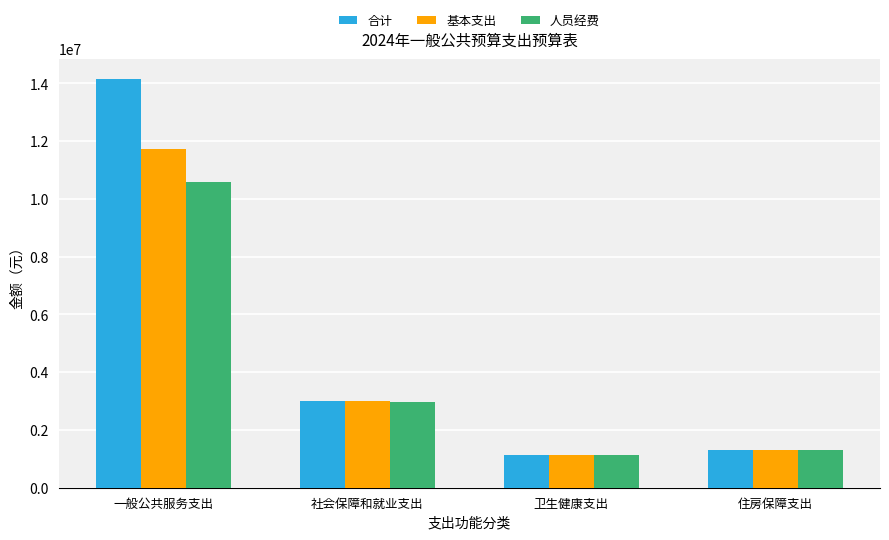

Reading left to right, extract all data points from this chart.

合计: 14143593.2	3005920.4	1145183.9	1302717.0
基本支出: 11733593.2	3005920.4	1145183.9	1302717.0
人员经费: 10597004.9	2966920.4	1145183.9	1302717.0